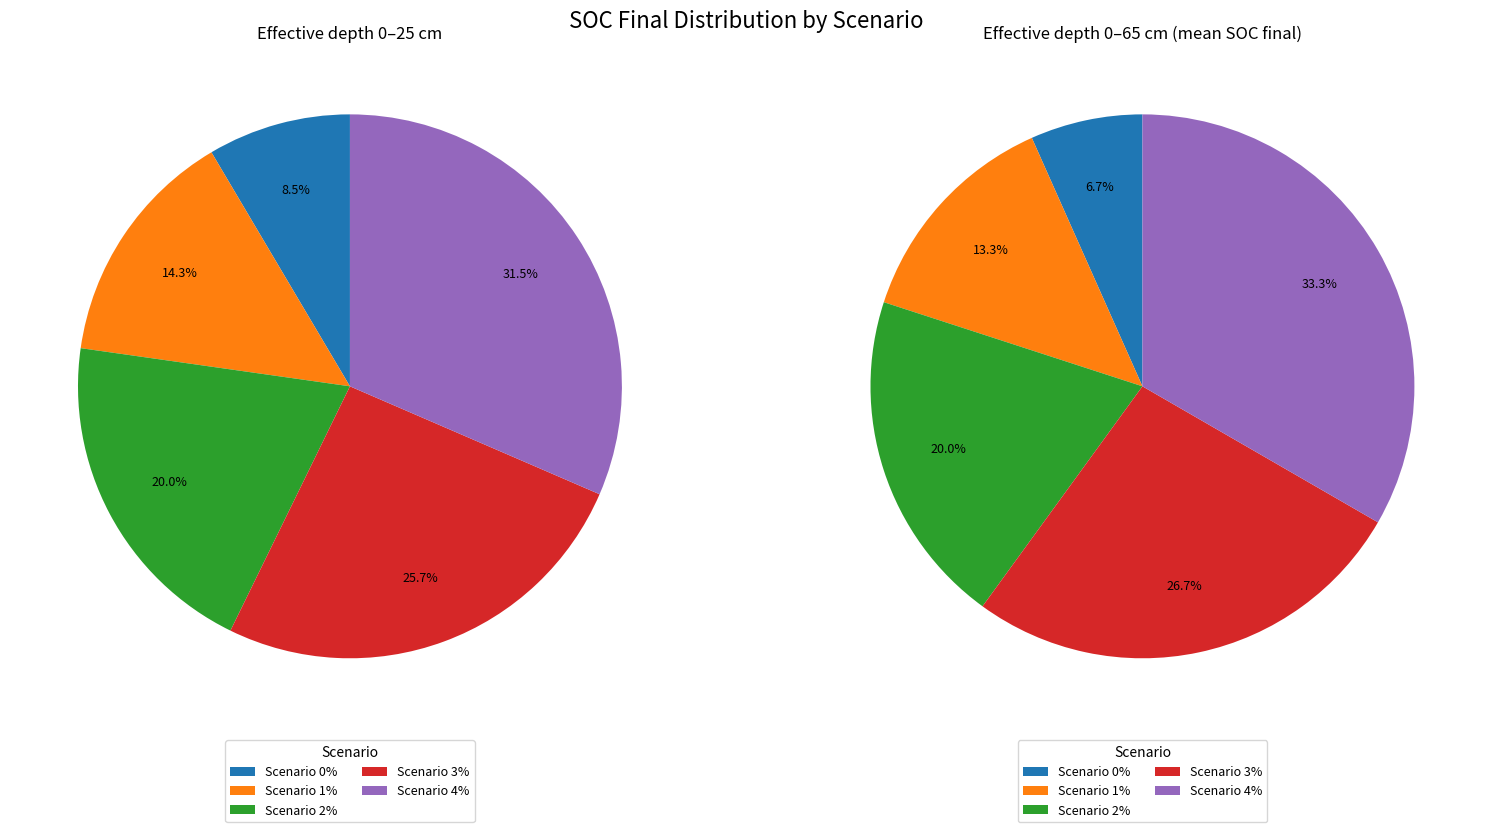

Rank the categories by value from highest to lowest.

4%, 3%, 2%, 1%, 0%